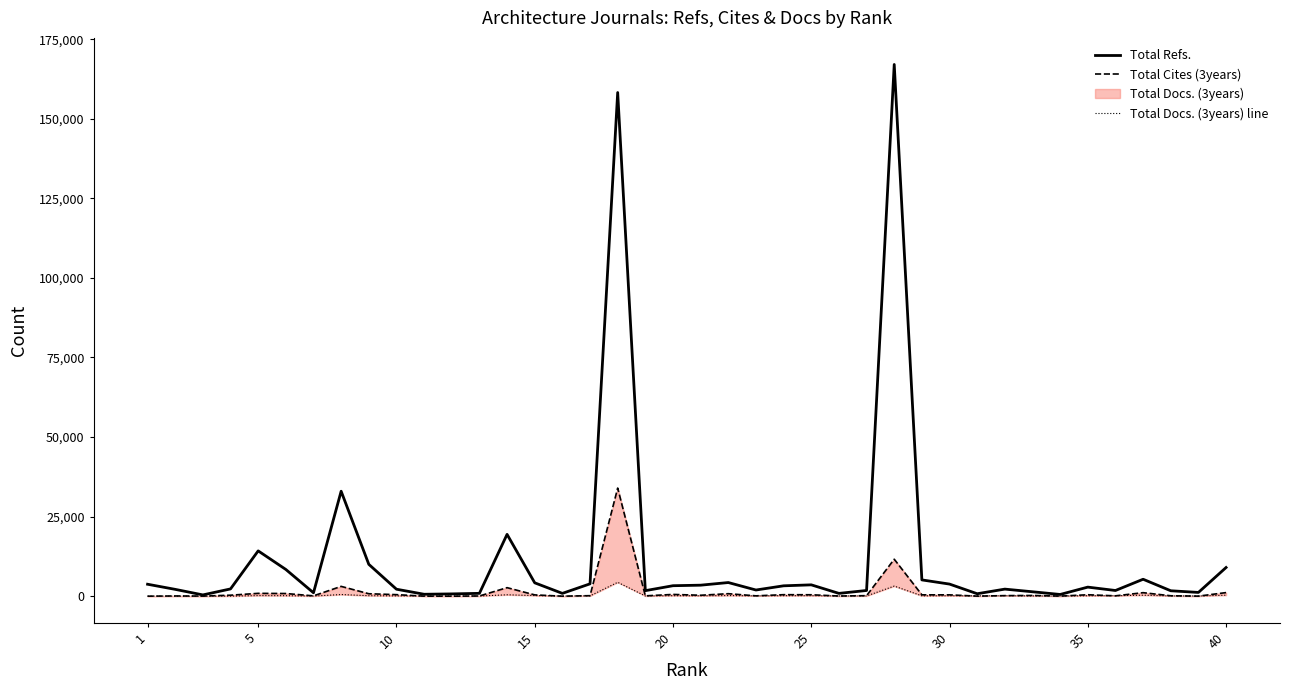

In Total Docs. (3years) line, how many points are lower than both neighbors (excluding endpoints)?

12